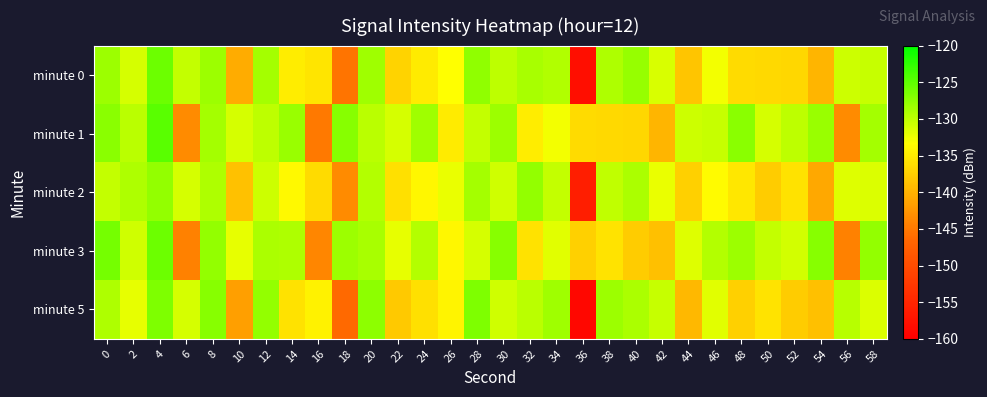

Reading left to right, extract all data points from this chart.

minute 0: 0=-128.2	2=-131.1	4=-125.7	6=-130.2	8=-128.1	10=-140.6	12=-128.7	14=-134.8	16=-135.5	18=-145.4	20=-128.4	22=-137.0	24=-135.0	26=-133.3	28=-127.6	30=-129.9	32=-128.8	34=-129.3	36=-158.0	38=-129.1	40=-127.9	42=-131.3	44=-138.4	46=-132.7	48=-136.5	50=-136.7	52=-136.8	54=-139.8	56=-130.7	58=-130.5
minute 1: 0=-127.2	2=-129.8	4=-124.7	6=-143.3	8=-128.7	10=-131.2	12=-129.9	14=-128.1	16=-144.9	18=-127.2	20=-129.8	22=-131.1	24=-128.4	26=-135.0	28=-130.2	30=-128.1	32=-134.8	34=-132.7	36=-136.5	38=-136.7	40=-136.8	42=-139.8	44=-130.7	46=-130.5	48=-127.2	50=-131.2	52=-129.9	54=-128.1	56=-143.3	58=-128.7
minute 2: 0=-130.2	2=-129.1	4=-127.7	6=-131.2	8=-129.1	10=-138.6	12=-130.7	14=-133.8	16=-136.5	18=-143.4	20=-129.4	22=-136.0	24=-134.0	26=-132.3	28=-128.6	30=-130.9	32=-127.8	34=-130.3	36=-156.0	38=-130.1	40=-128.9	42=-132.3	44=-137.4	46=-133.7	48=-135.5	50=-137.7	52=-135.8	54=-140.8	56=-131.7	58=-131.5
minute 3: 0=-126.2	2=-130.8	4=-125.7	6=-144.3	8=-127.7	10=-132.2	12=-128.9	14=-129.1	16=-143.9	18=-128.2	20=-128.8	22=-132.1	24=-129.4	26=-134.0	28=-131.2	30=-127.1	32=-135.8	34=-131.7	36=-137.5	38=-135.7	40=-137.8	42=-138.8	44=-131.7	46=-129.5	48=-128.2	50=-130.2	52=-130.9	54=-127.1	56=-144.3	58=-127.7
minute 5: 0=-129.2	2=-132.1	4=-126.7	6=-131.2	8=-127.1	10=-141.6	12=-127.7	14=-135.8	16=-134.5	18=-146.4	20=-127.4	22=-138.0	24=-136.0	26=-134.3	28=-126.6	30=-130.9	32=-129.8	34=-128.3	36=-159.0	38=-128.1	40=-128.9	42=-130.3	44=-139.4	46=-131.7	48=-137.5	50=-135.7	52=-137.8	54=-138.8	56=-129.7	58=-131.5